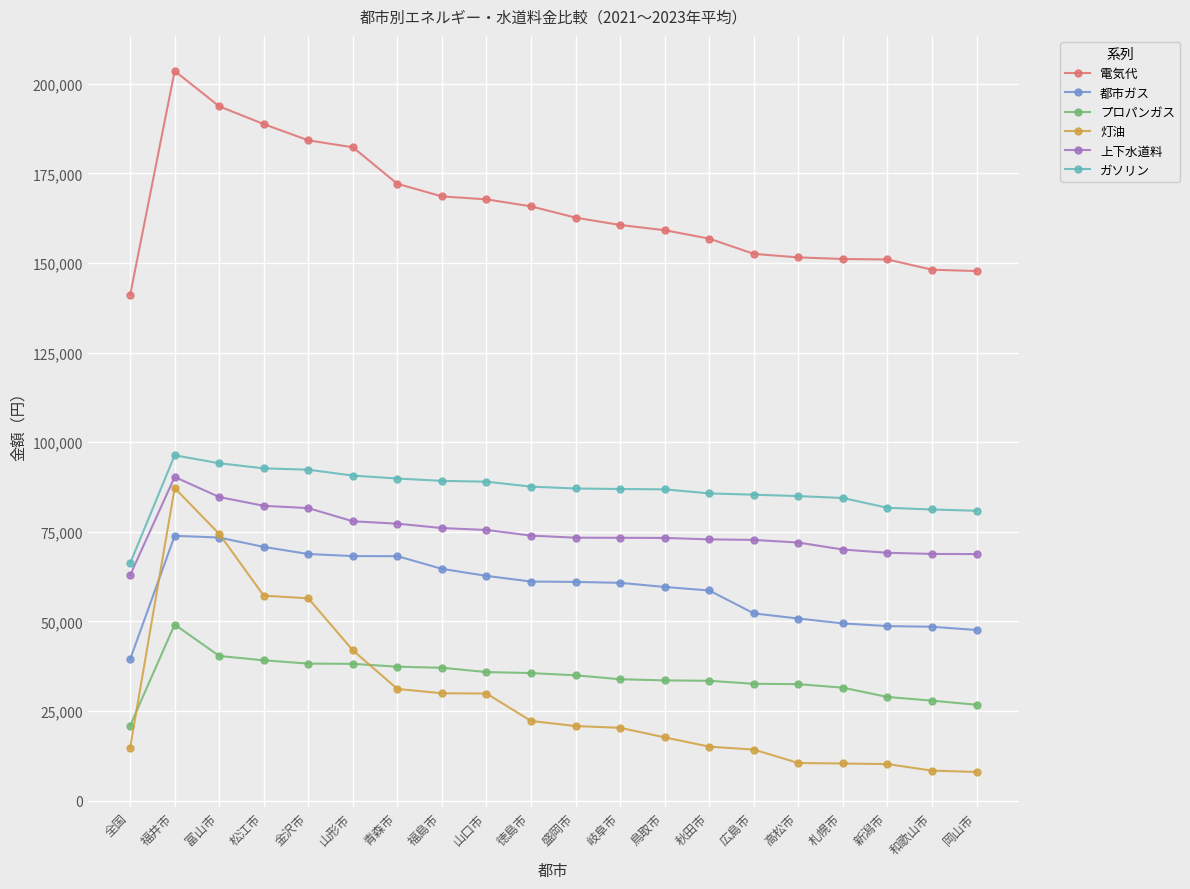

What is the average value of the 電気代 series?

165460